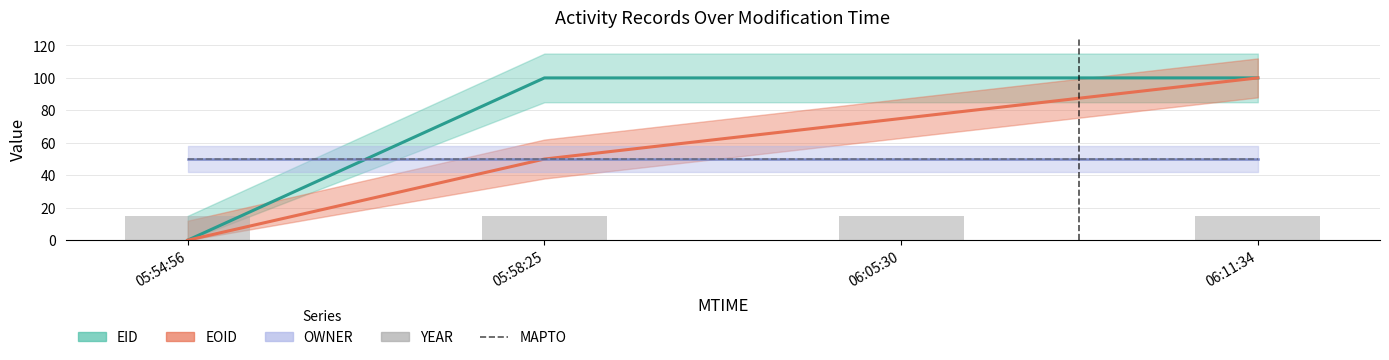

Reading left to right, what are all the values shown in this chart?

MAPTO: 05:54:56=50	05:58:25=50	06:05:30=50	06:11:34=50
YEAR: 05:54:56=15	05:58:25=15	06:05:30=15	06:11:34=15